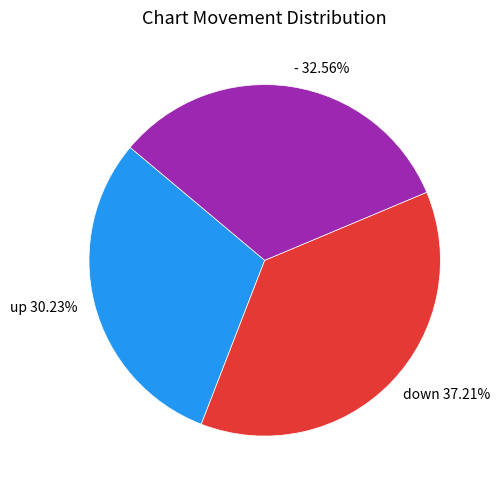

To the nearest percent, what portion does - represent?

33%